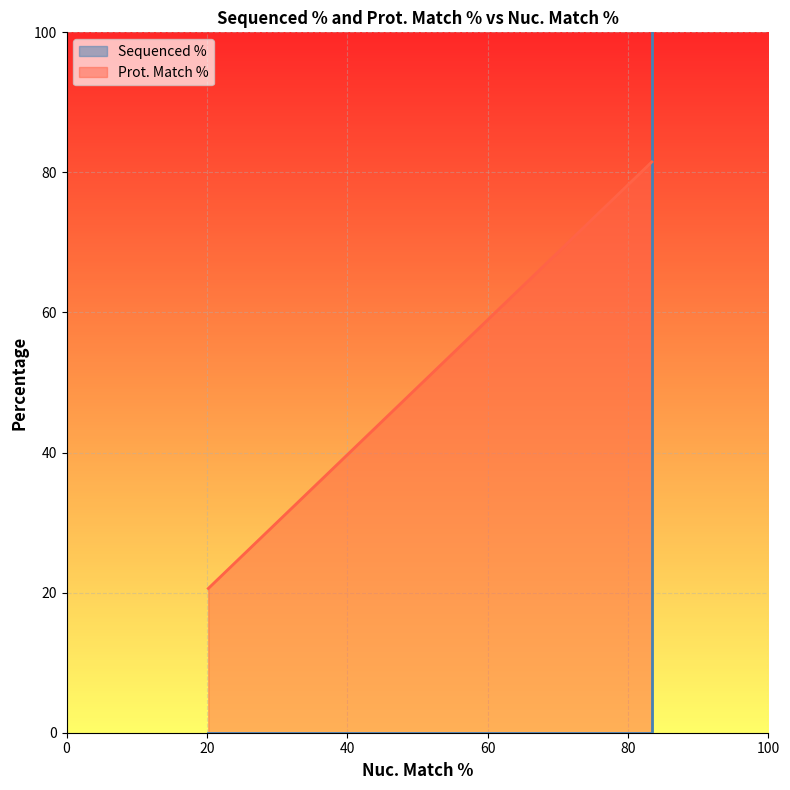

What is the difference between the maximum and minimum values?

100.0